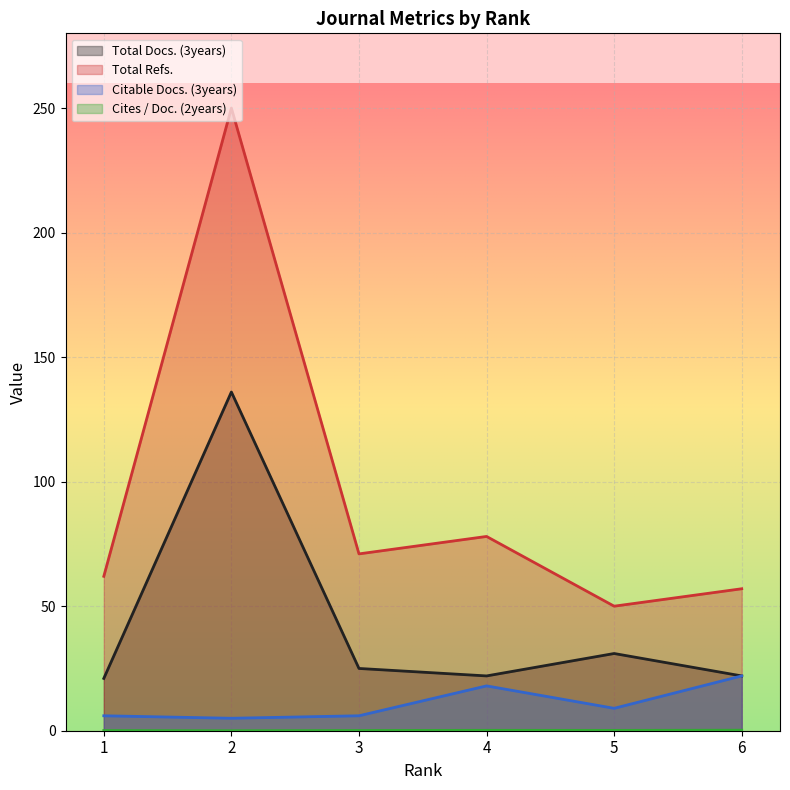

Is it true that Citable Docs. (3years) equals 6.0 at 3?

True